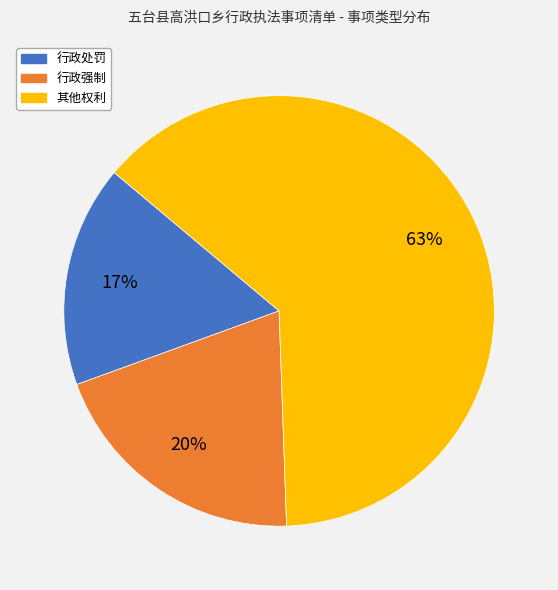

Does 其他权利 represent more than half of the total?

Yes